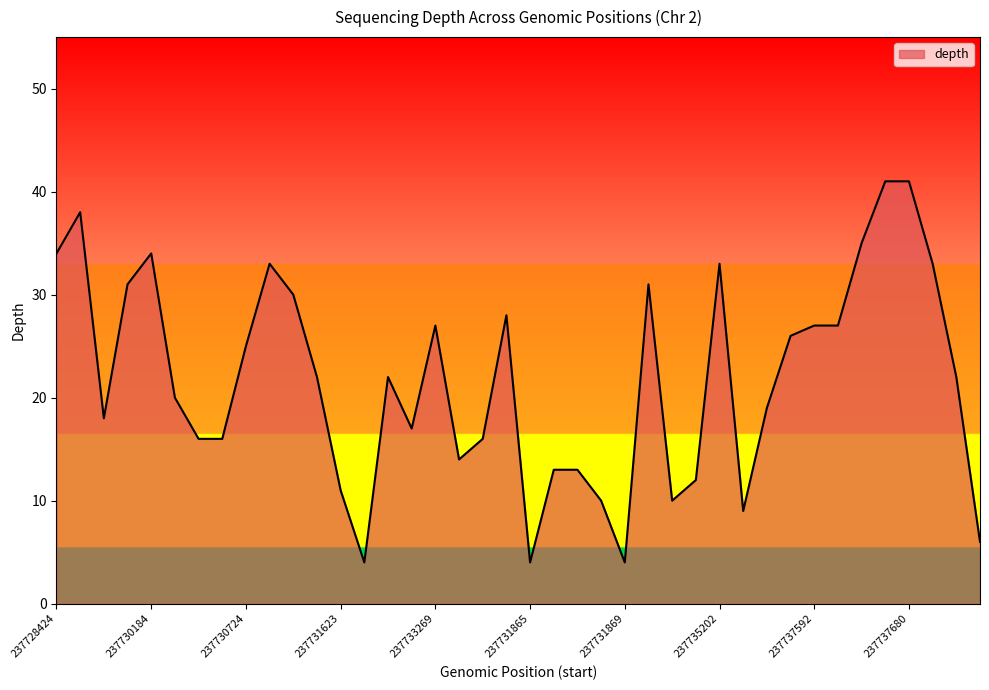

What is the greatest value displayed?

41